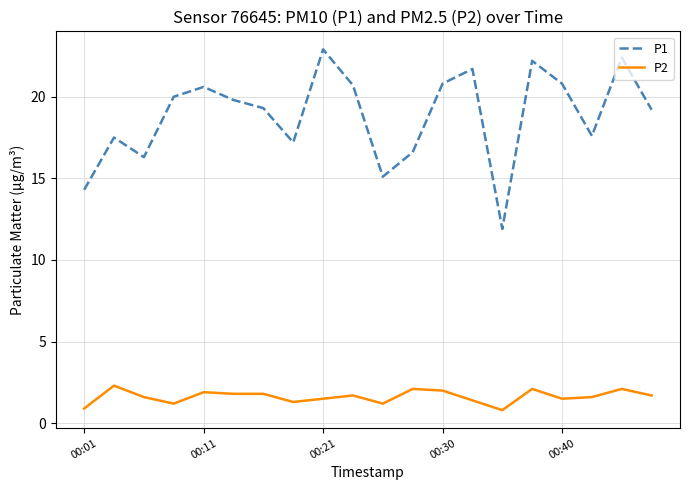

True or false: P1 has more than 1 interior local peaks.

True